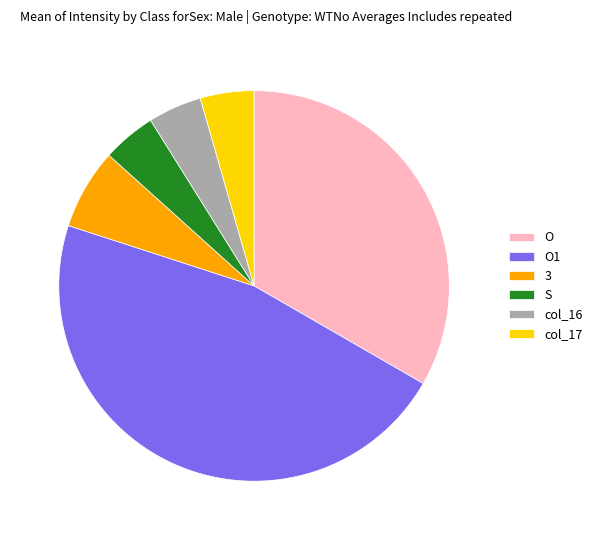

Is there a majority slice in this chart?

No